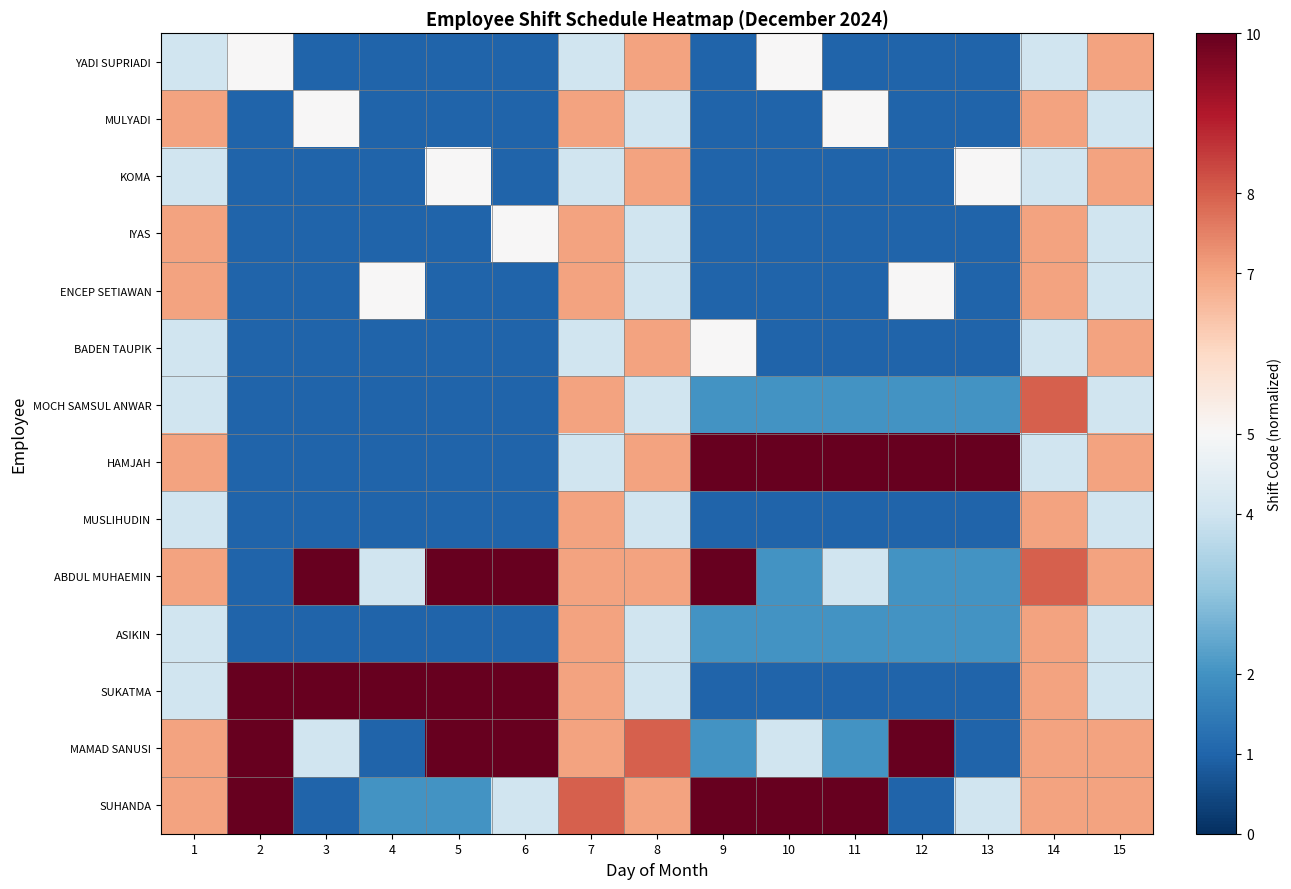

Count the number of categories in the chart.

15